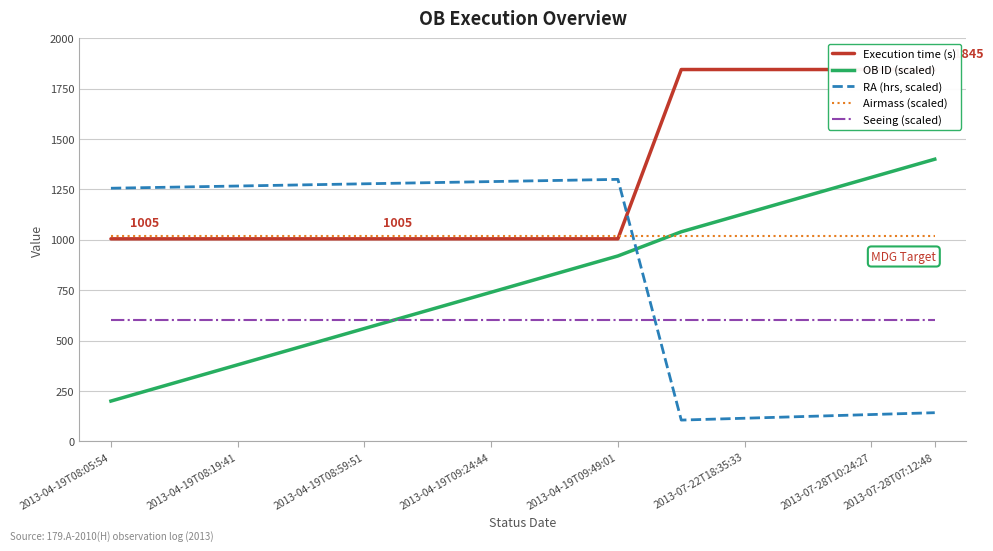

Reading left to right, what are all the values shown in this chart?

Execution time (s): 1005.0	1005.0	1005.0	1005.0	1005.0	1005.0	1005.0	1005.0	1005.0	1845.0	1845.0	1845.0	1845.0	1845.0
OB ID (scaled): 200.0	290.0	380.0	470.0	560.0	650.0	740.0	830.0	920.0	1040.0	1130.0	1220.0	1310.0	1400.0
RA (hrs, scaled): 1256.0	1261.5	1267.0	1272.5	1278.0	1283.5	1289.0	1294.5	1300.0	105.7	114.8	124.0	133.2	142.3
Airmass (scaled): 1020.0	1020.0	1020.0	1020.0	1020.0	1020.0	1020.0	1020.0	1020.0	1020.0	1020.0	1020.0	1020.0	1020.0
Seeing (scaled): 600.0	600.0	600.0	600.0	600.0	600.0	600.0	600.0	600.0	600.0	600.0	600.0	600.0	600.0